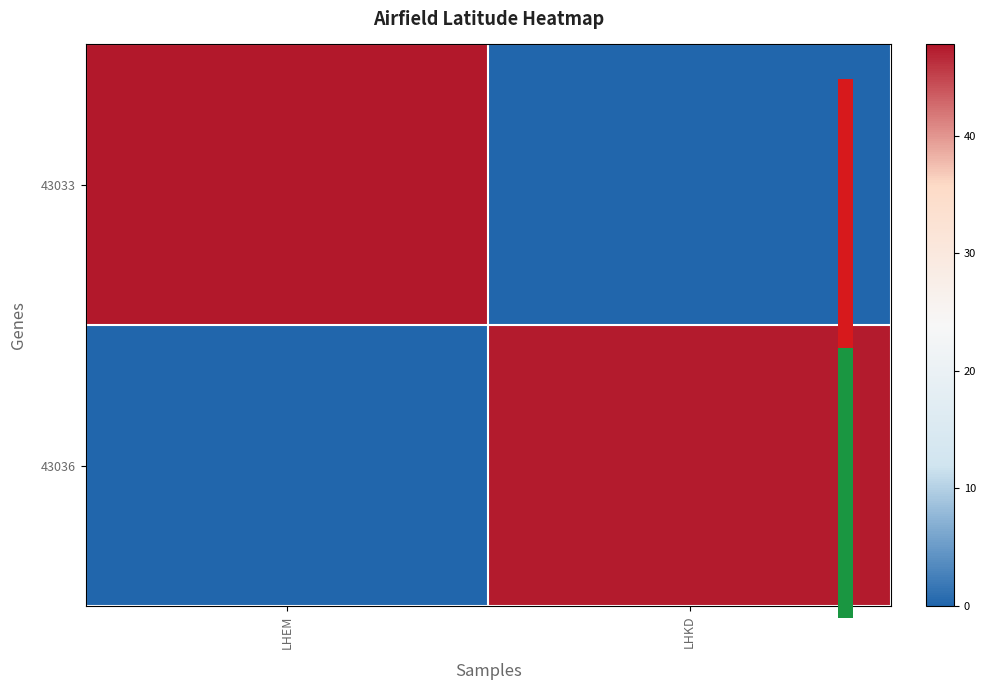

Reading left to right, list all the values displayed in this chart.

43033: LHEM=47.8	LHKD=0.0
43036: LHEM=0.0	LHKD=47.5